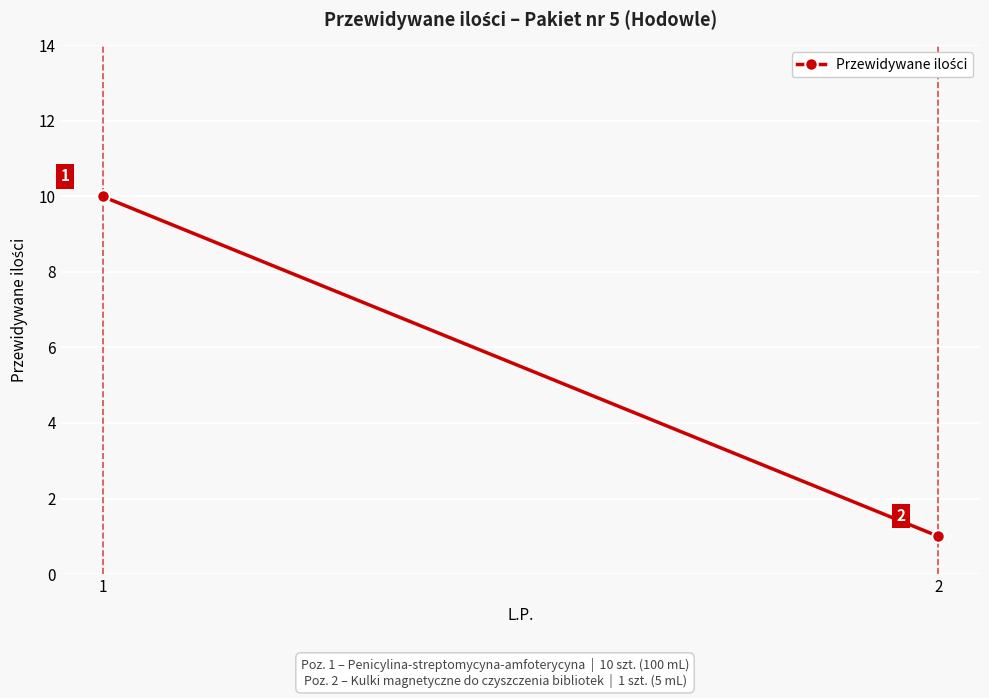

Between 1 and 2, which is larger?

1